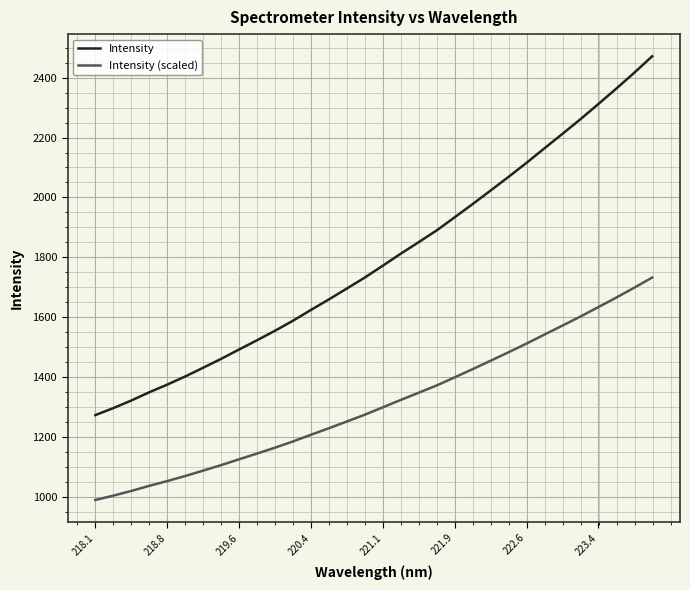

True or false: Intensity (scaled) and Intensity cross at least once.

False